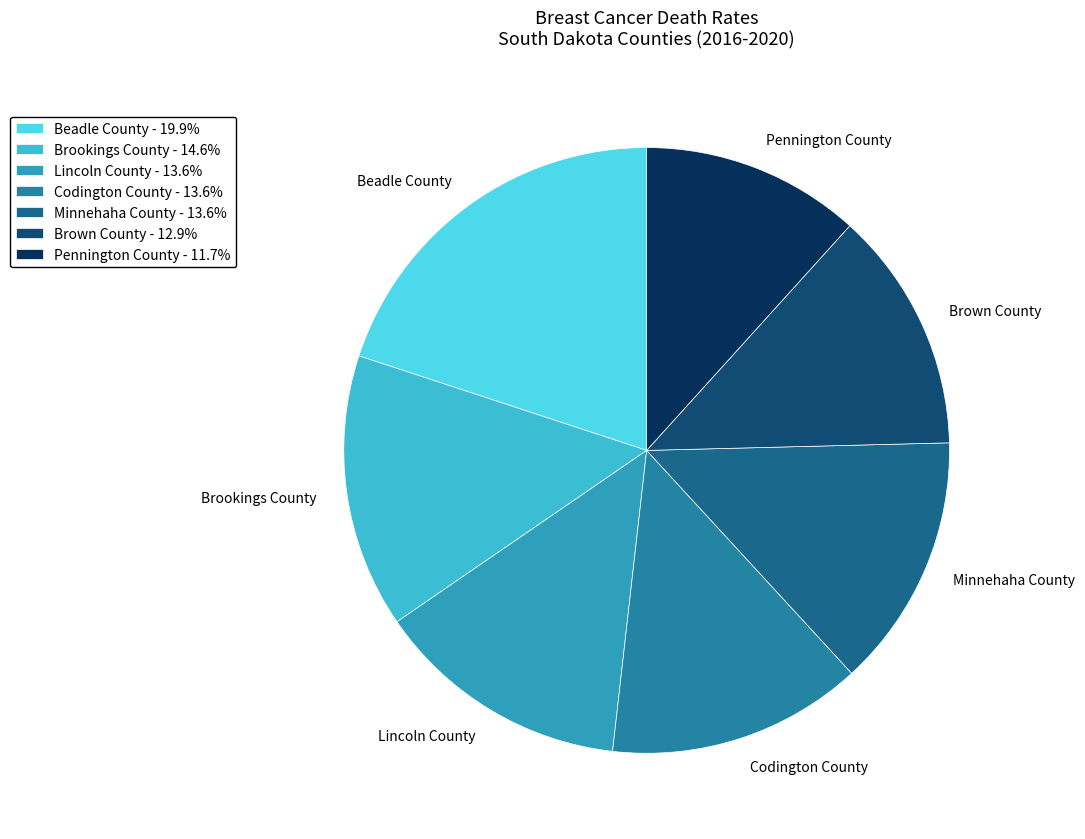

What percentage do Minnehaha County and Lincoln County together represent?

27.2%